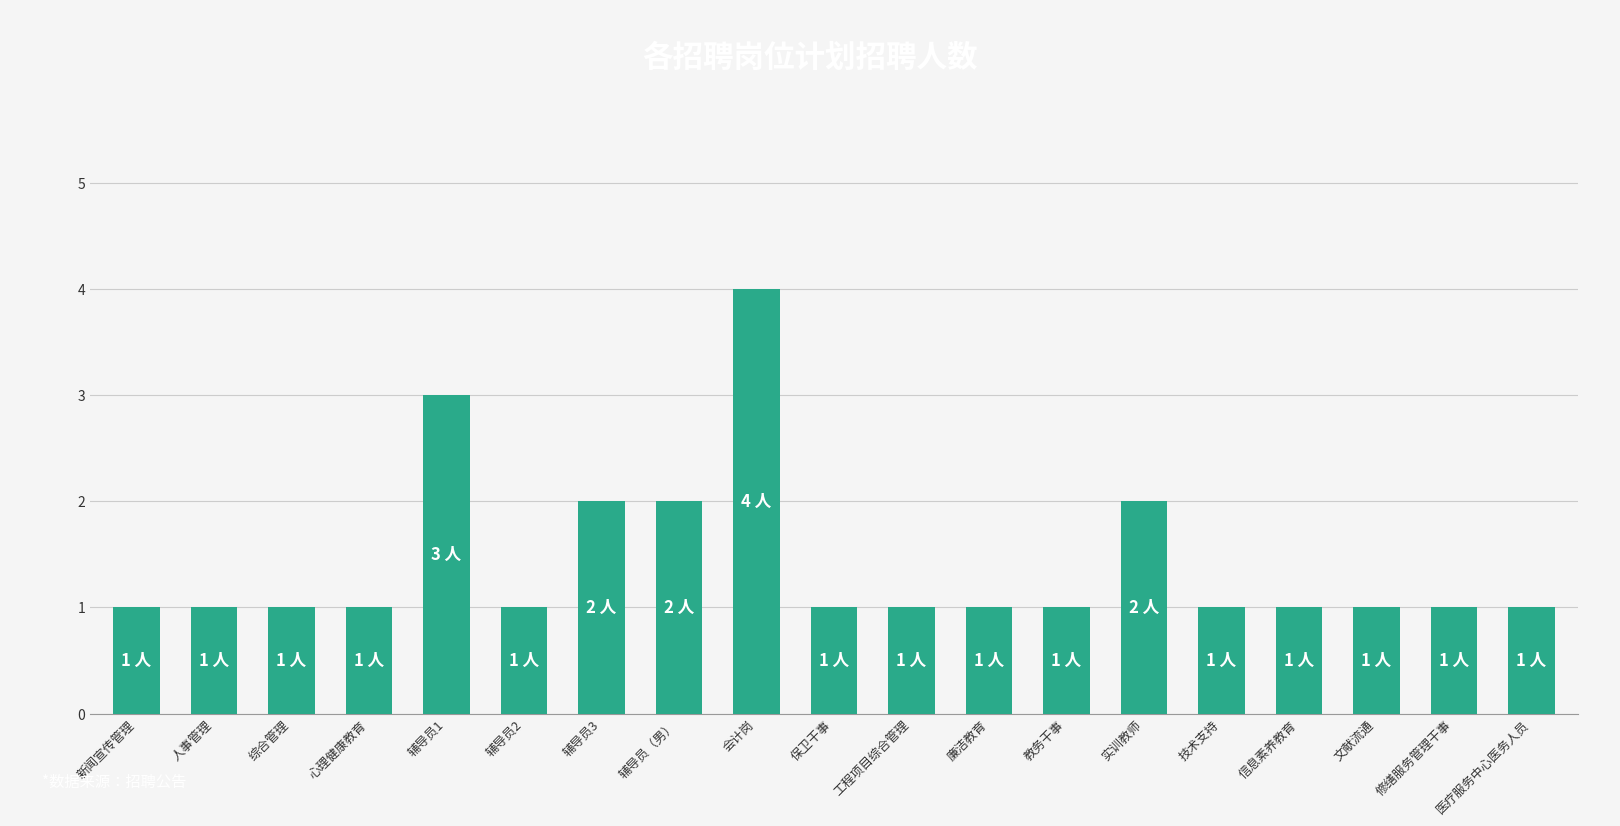

True or false: the data shows 2 at 实训教师.

True